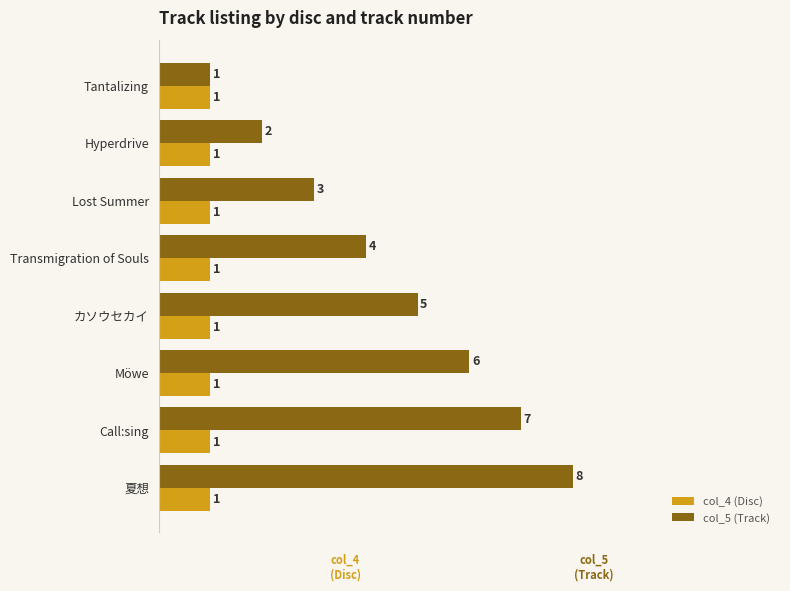

Which series has the largest range (max minus min)?

col_5 (Track)